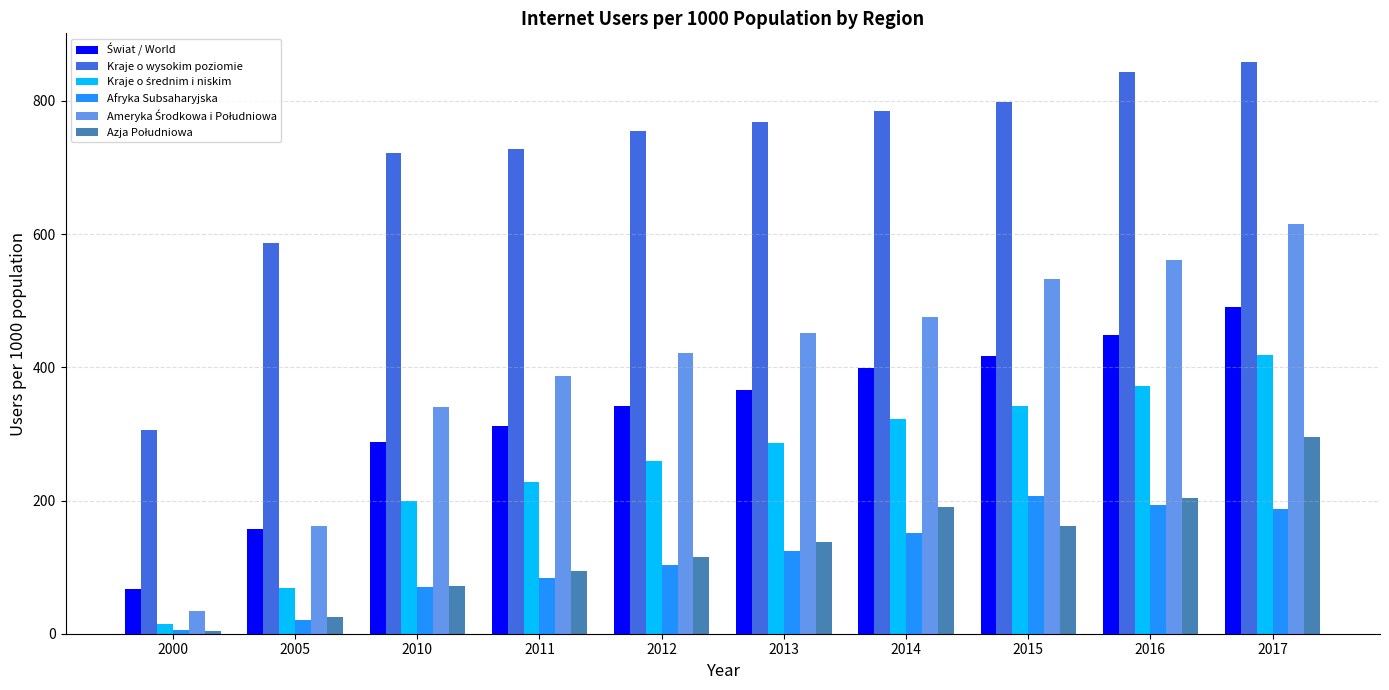

At how many categories does at least one series exceed 851?

1